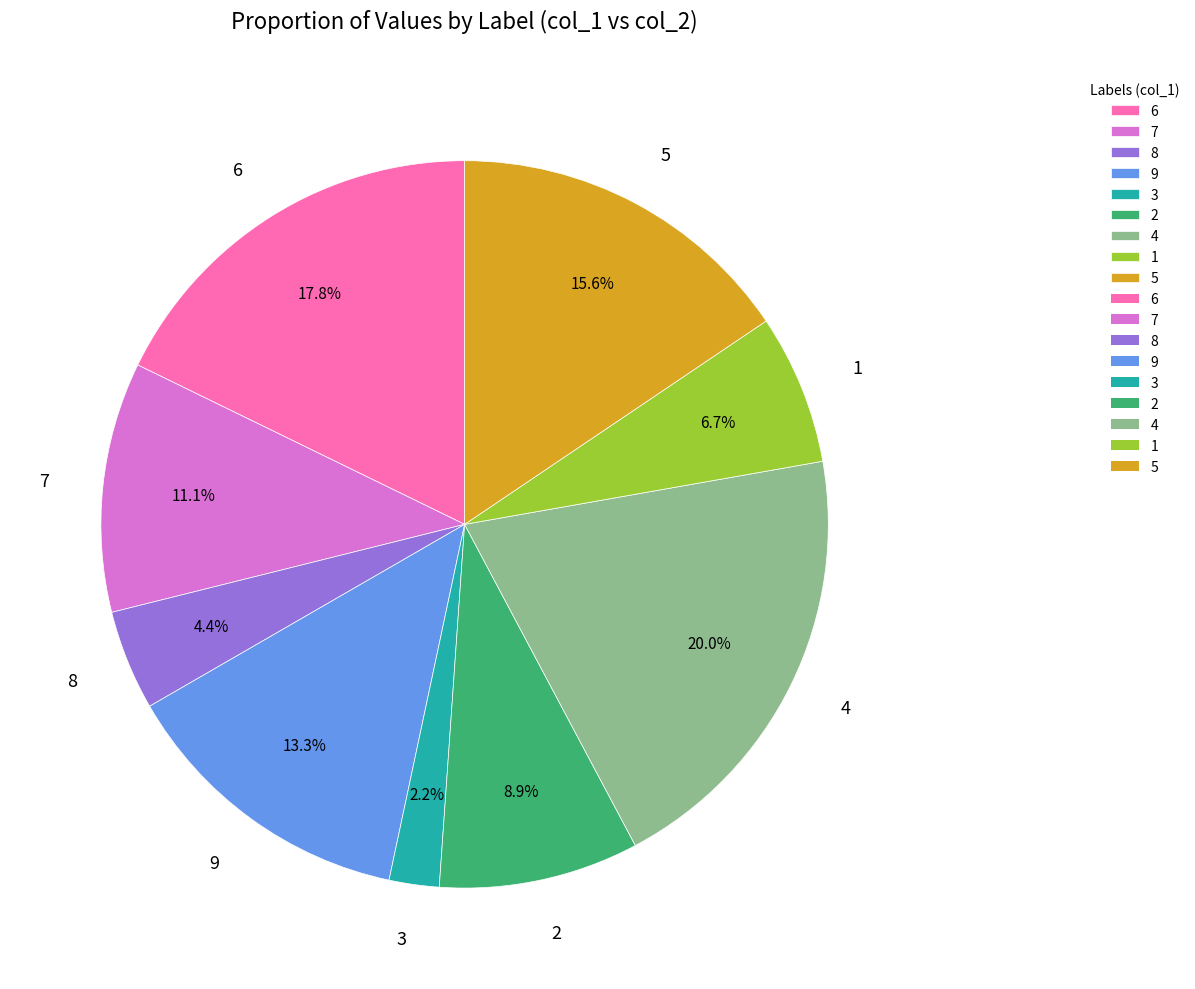

Is there a majority slice in this chart?

No